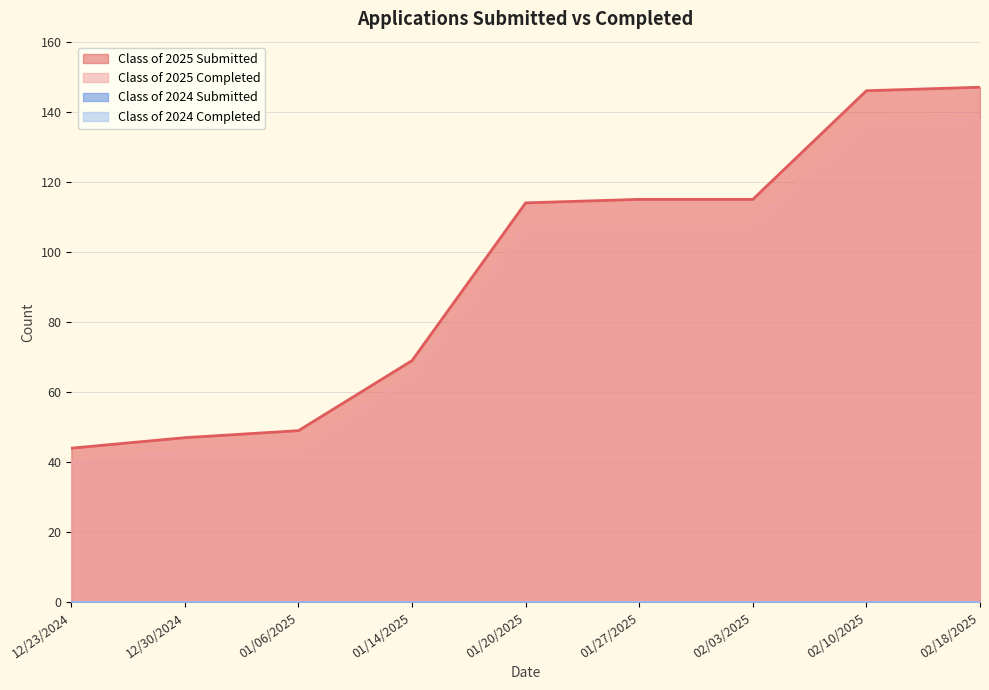

Reading right to left, list all the values displayed in this chart.

Class of 2025 Submitted: 147	146	115	115	114	69	49	47	44
Class of 2025 Completed: 138	137	108	108	107	65	43	43	40